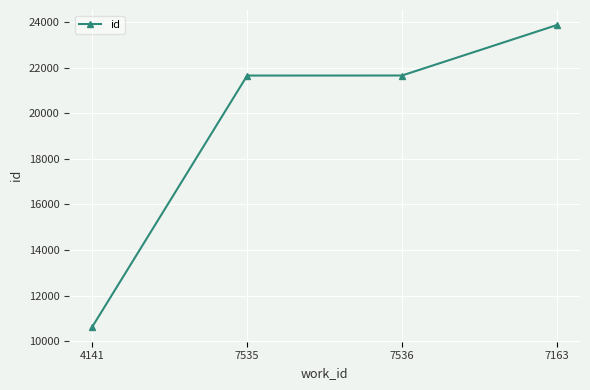

True or false: the data has more than 1 interior local peaks.

False